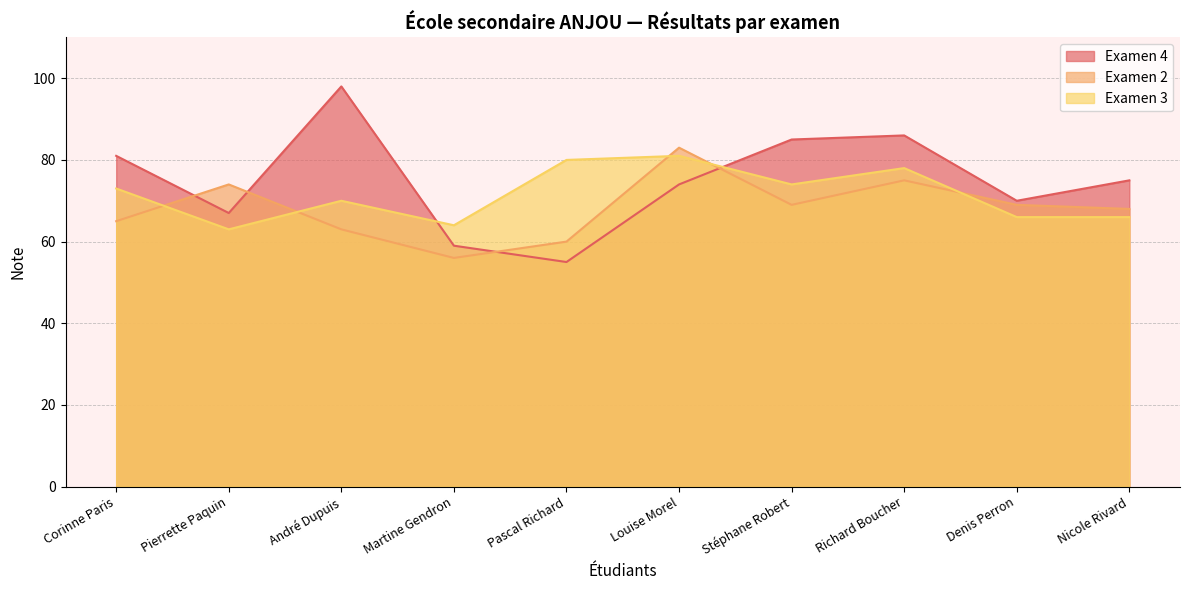

How many intersections are there between Examen 3 and Examen 2?

5